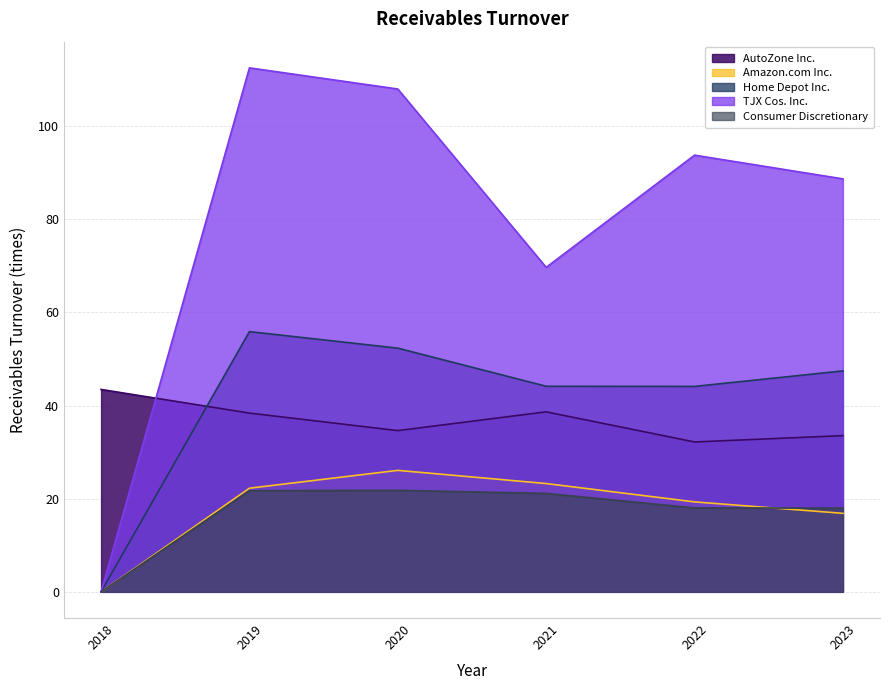

How many series are shown in this chart?

5